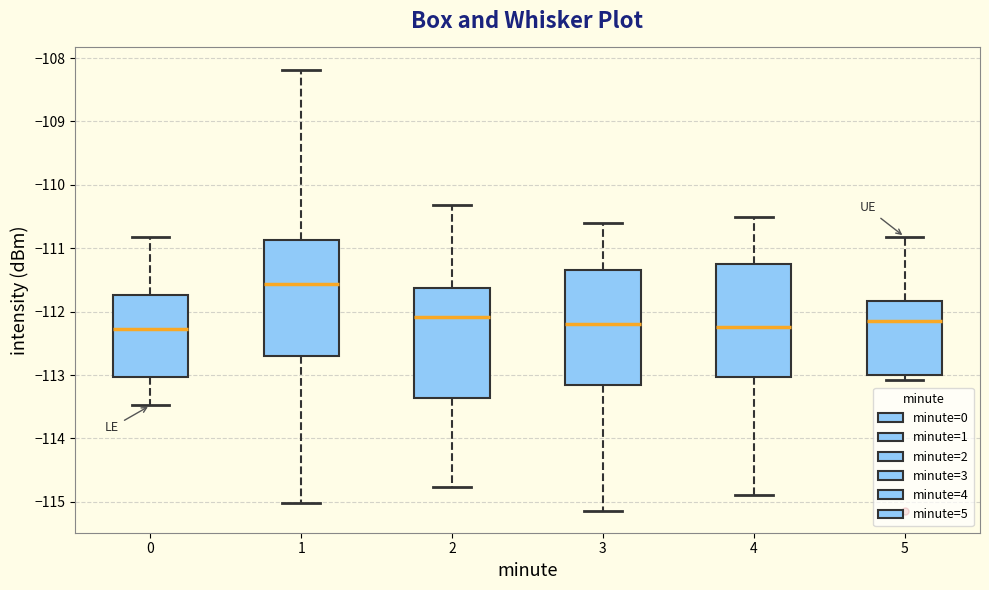

Where is the upper edge of the box at x = 3 on the y-axis? The values are not printed on the chart, so give them approximately, as read against the axis.

-111.3